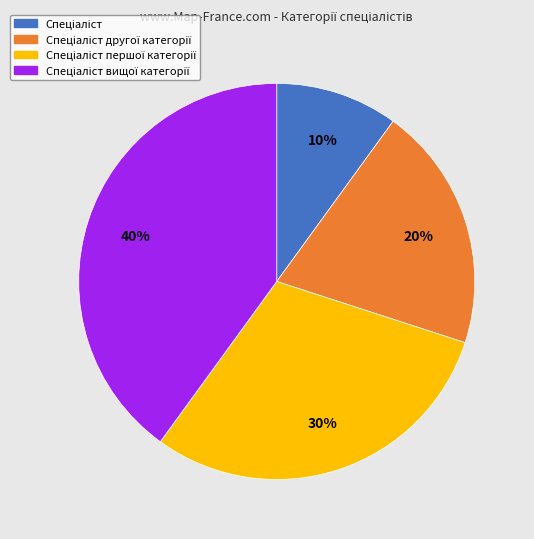

Is there a majority slice in this chart?

No